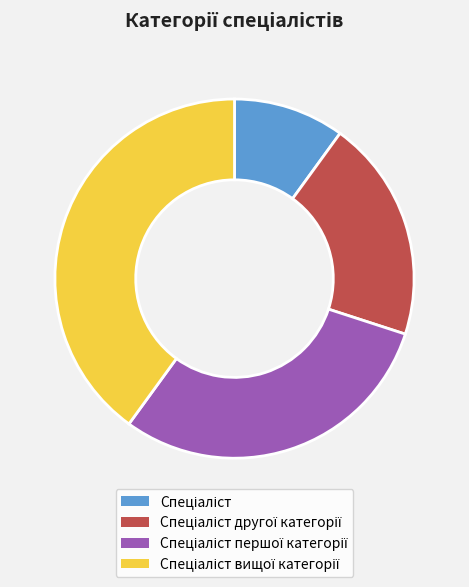

Count the number of slices in the pie.

4